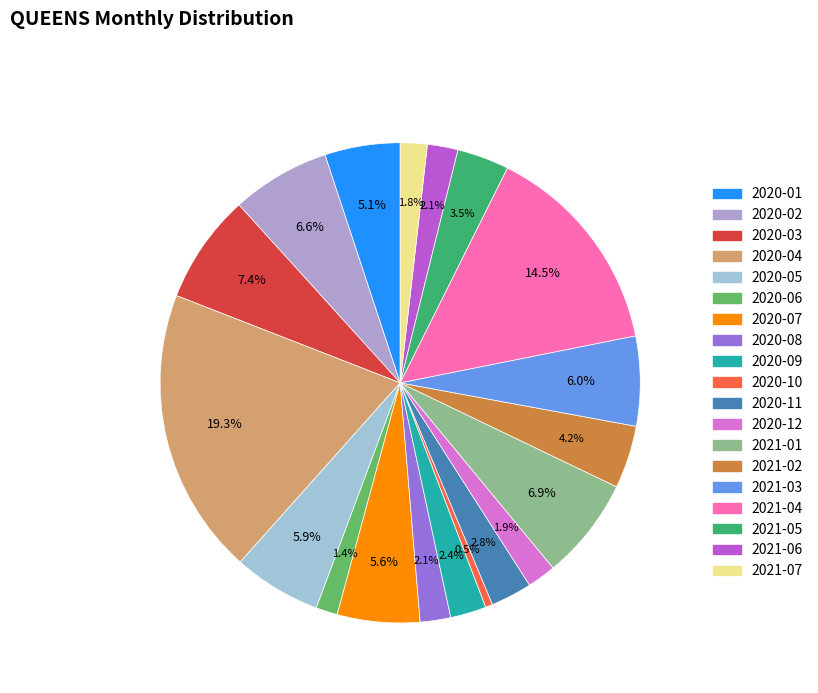

Which has a higher value, 2020-04 or 2020-10?

2020-04